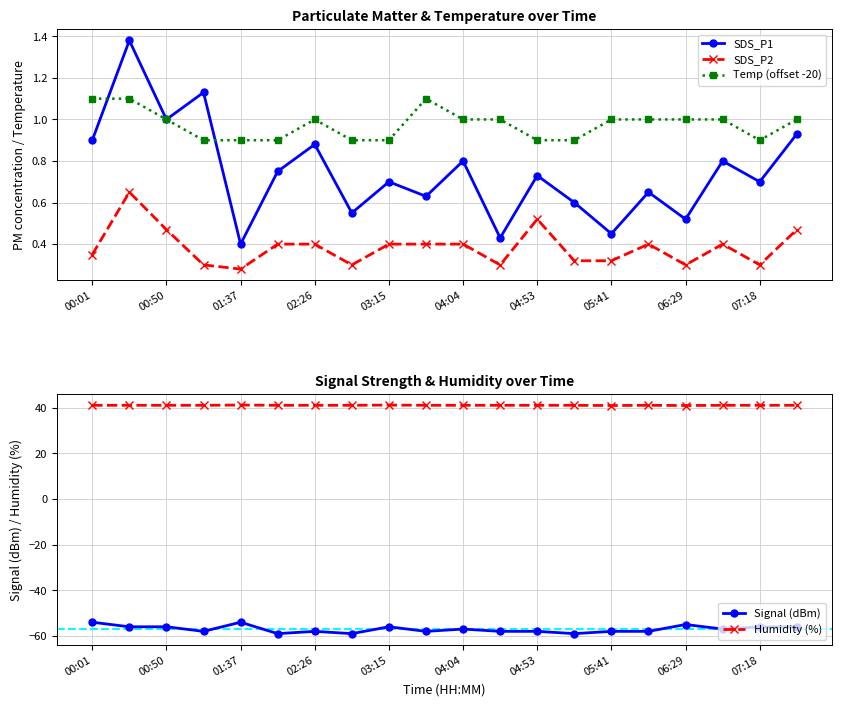

Reading left to right, transcribe all the data shown in this chart.

SDS_P1: 0.9	1.4	1.0	1.1	0.4	0.8	0.9	0.6	0.7	0.6	0.8	0.4	0.7	0.6	0.5	0.7	0.5	0.8	0.7	0.9
SDS_P2: 0.3	0.7	0.5	0.3	0.3	0.4	0.4	0.3	0.4	0.4	0.4	0.3	0.5	0.3	0.3	0.4	0.3	0.4	0.3	0.5
Temp (offset -20): 1.1	1.1	1.0	0.9	0.9	0.9	1.0	0.9	0.9	1.1	1.0	1.0	0.9	0.9	1.0	1.0	1.0	1.0	0.9	1.0
Signal (dBm): -54.0	-56.0	-56.0	-58.0	-54.0	-59.0	-58.0	-59.0	-56.0	-58.0	-57.0	-58.0	-58.0	-59.0	-58.0	-58.0	-55.0	-57.0	-56.0	-56.0
Humidity (%): 41.1	41.1	41.1	41.1	41.2	41.1	41.1	41.1	41.2	41.1	41.1	41.1	41.1	41.1	41.0	41.1	41.0	41.1	41.1	41.1